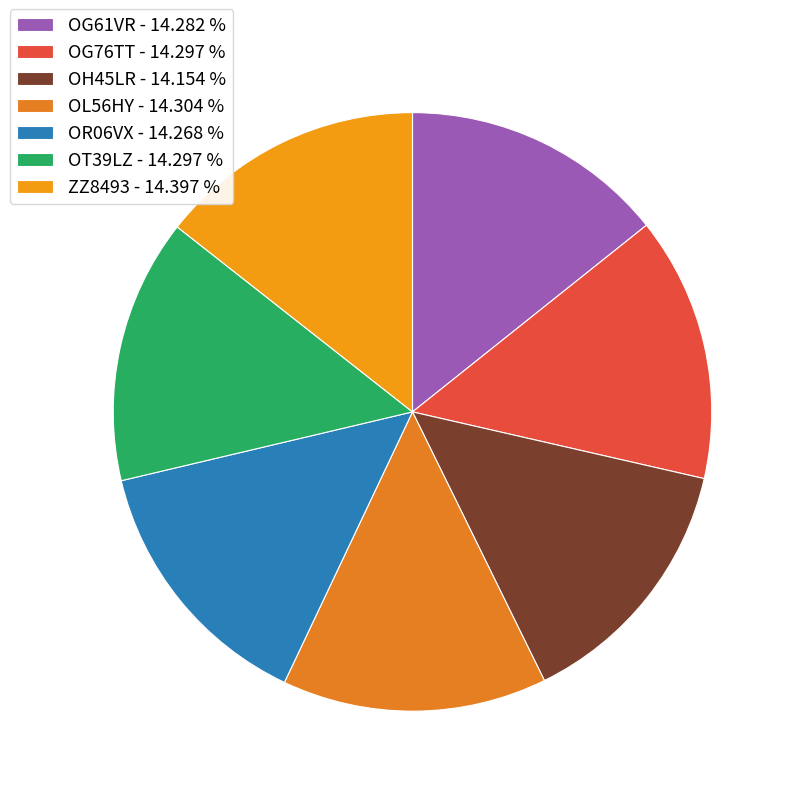

How many slices are in this pie chart?

7